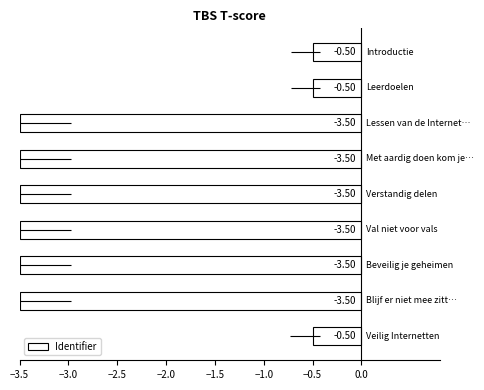

Are the bars grouped side by side (vs. stacked)?

No